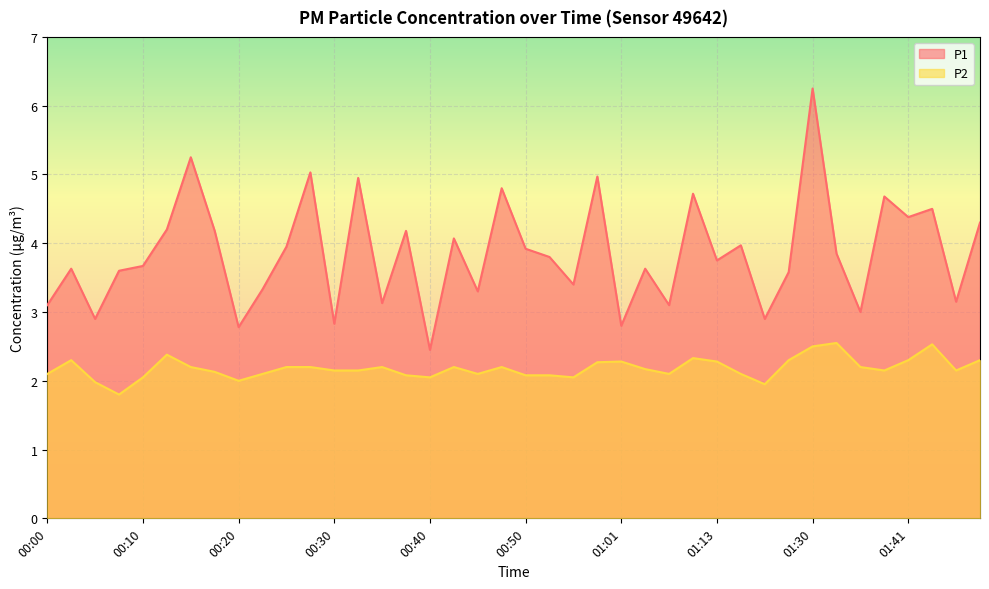

What is the difference between the maximum and minimum values in the P2 series?

0.7